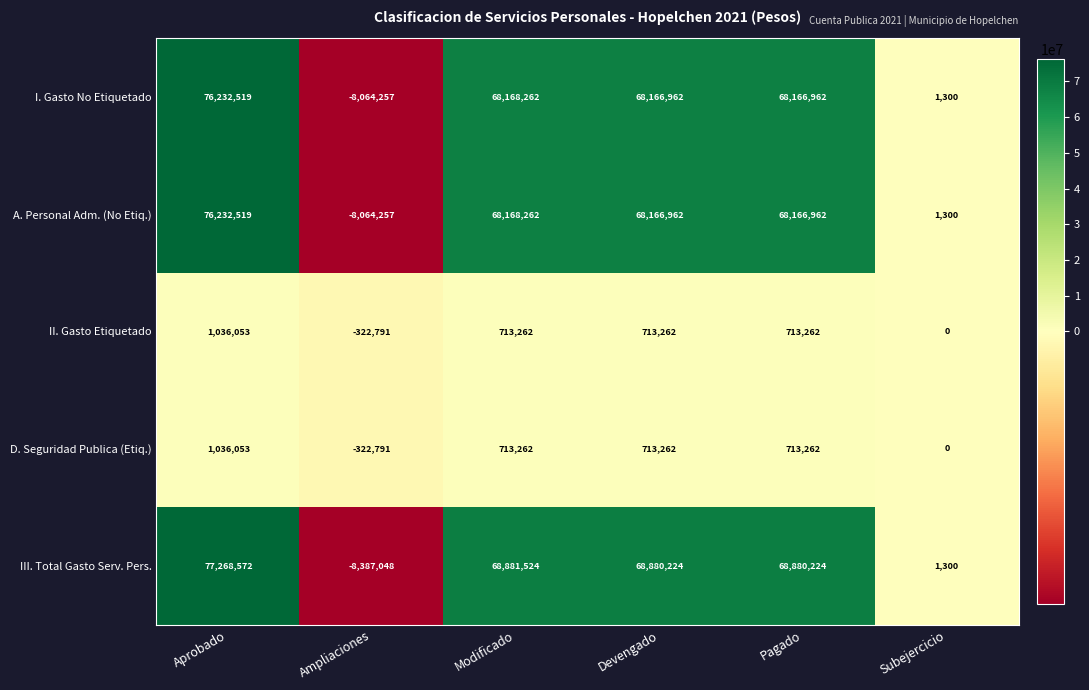

What is the difference between the highest and lowest values at Ampliaciones?

8064257